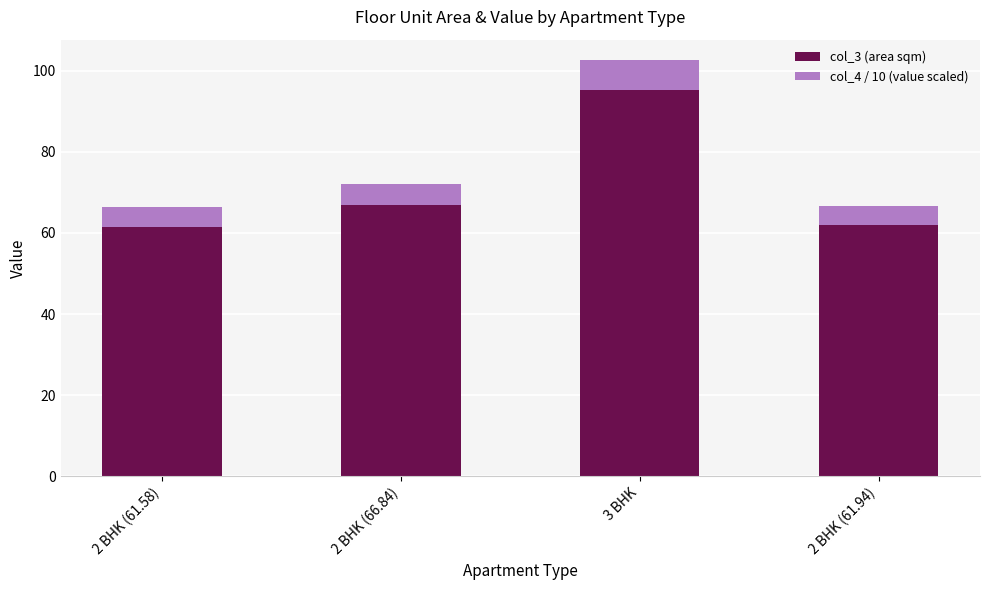

What is the average value of the col_3 (area sqm) series?

71.4